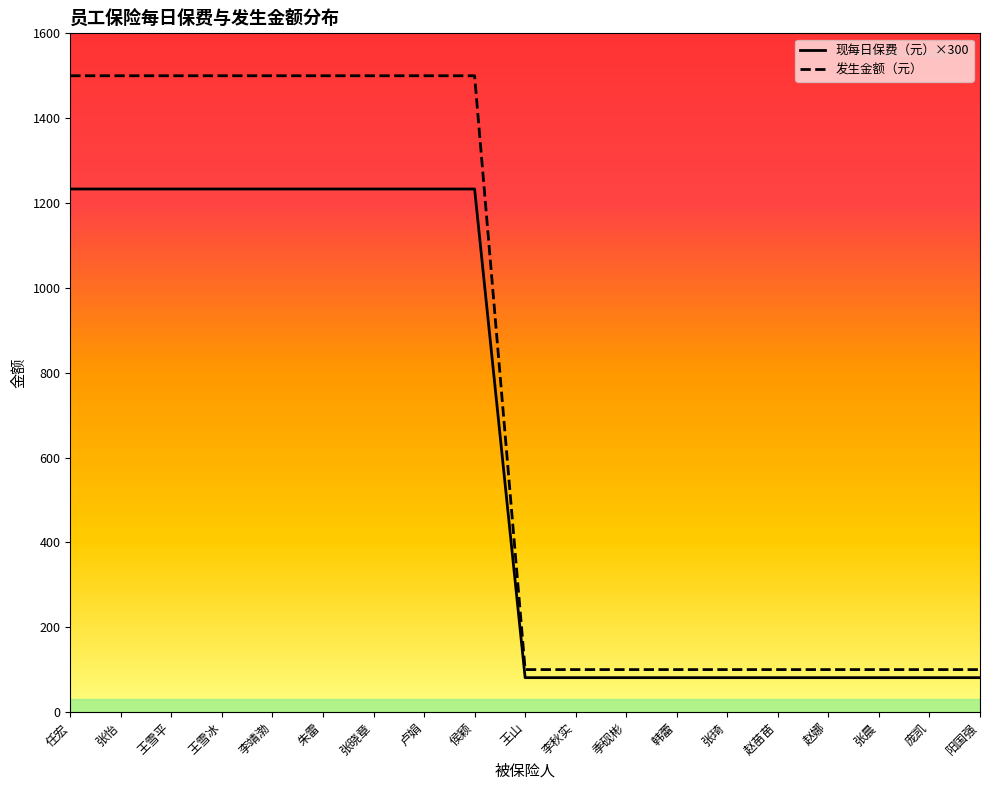

What is the difference between the highest and lowest values at 任宏?

267